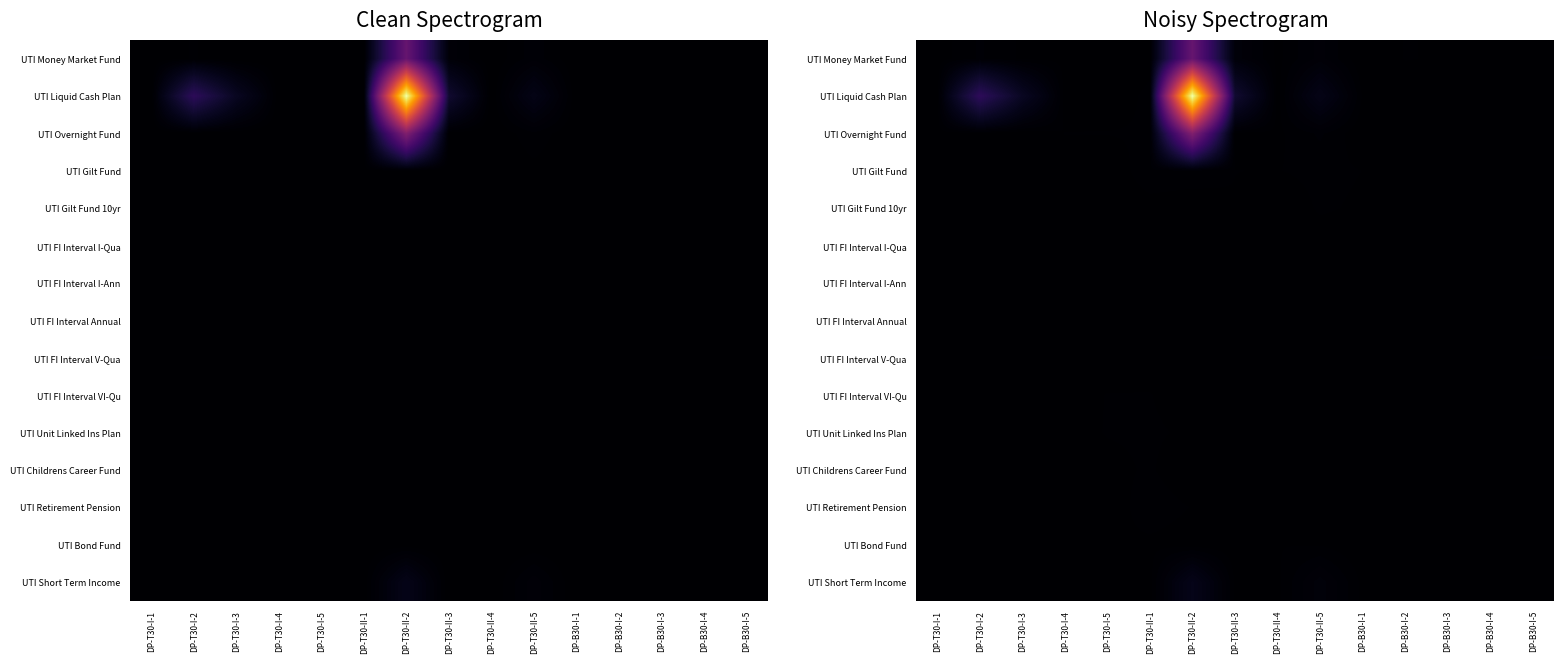

Which label corresponds to the smallest value in the chart?

DP-B30-I-4